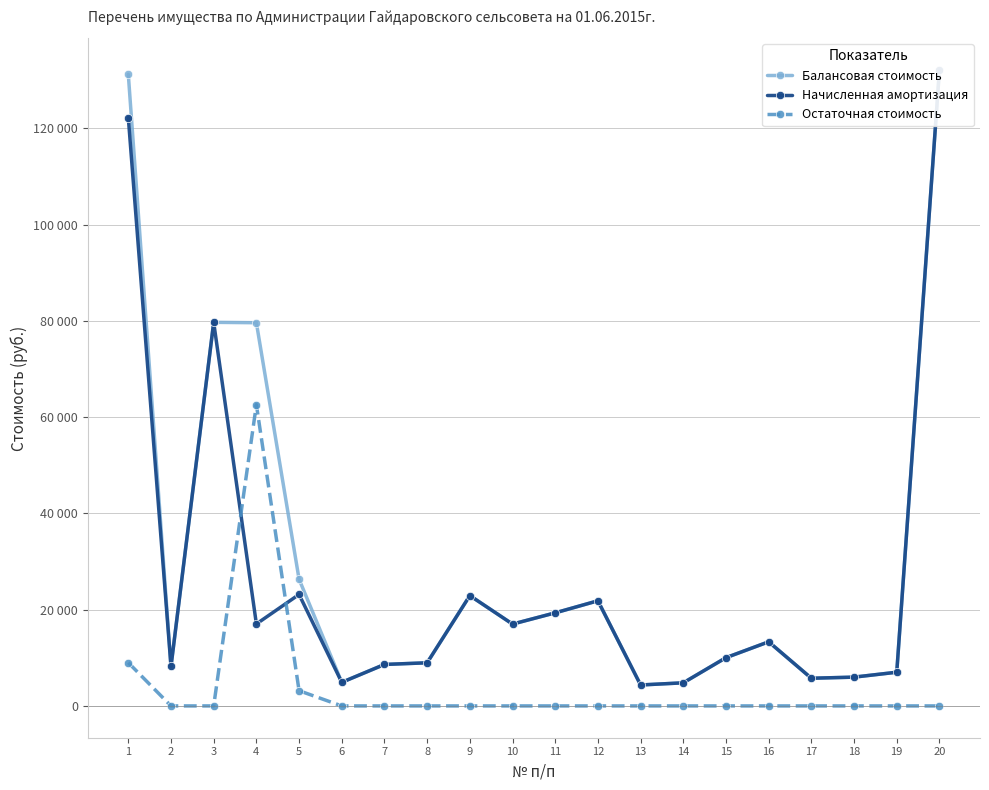

Reading left to right, what are all the values shown in this chart?

Балансовая стоимость: 1=131187.2	2=8199.2	3=79680.2	4=79600.0	5=26320.0	6=4900.0	7=8615.0	8=8960.0	9=22918.4	10=17000.0	11=19337.0	12=21839.0	13=4350.0	14=4800.0	15=10025.0	16=13320.0	17=5750.0	18=5980.0	19=7000.0	20=132102.8
Начисленная амортизация: 1=122204.1	2=8199.2	3=79680.2	4=17025.5	5=23156.2	6=4900.0	7=8615.0	8=8960.0	9=22918.4	10=17000.0	11=19337.0	12=21839.0	13=4350.0	14=4800.0	15=10025.0	16=13320.0	17=5750.0	18=5980.0	19=7000.0	20=132102.8
Остаточная стоимость: 1=8983.1	2=0.0	3=0.0	4=62574.5	5=3163.8	6=0.0	7=0.0	8=0.0	9=0.0	10=0.0	11=0.0	12=0.0	13=0.0	14=0.0	15=0.0	16=0.0	17=0.0	18=0.0	19=0.0	20=0.0